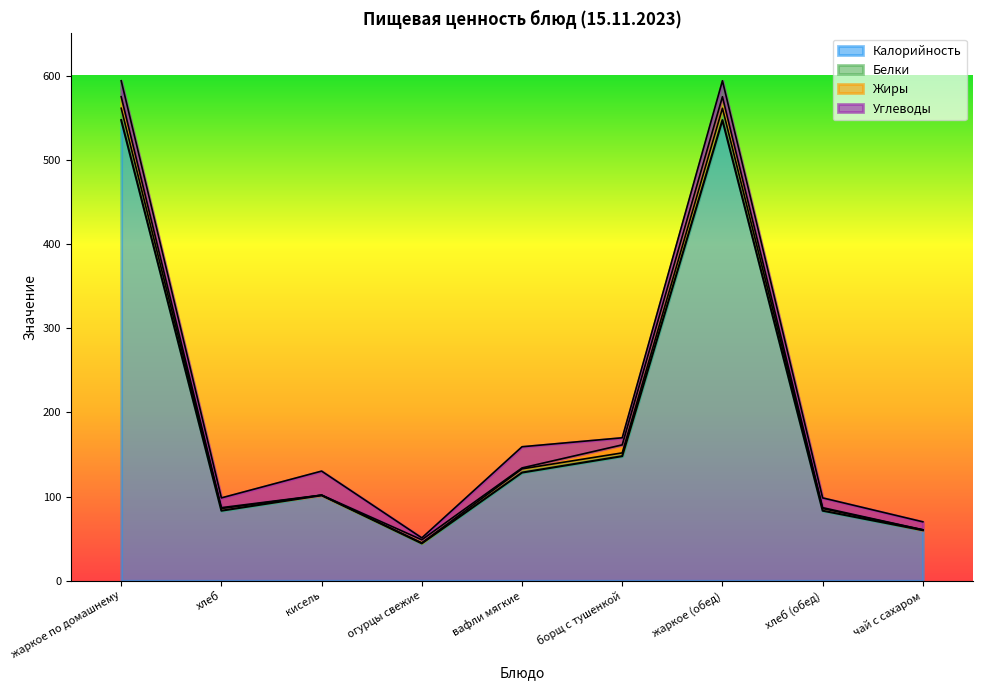

What is the sum of all Белки values?

1829.7